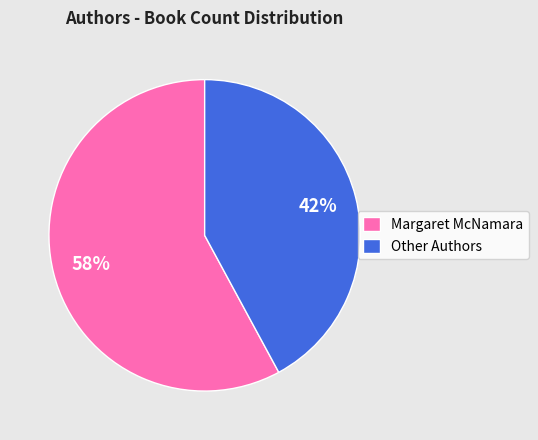

How many segments does this pie chart have?

2